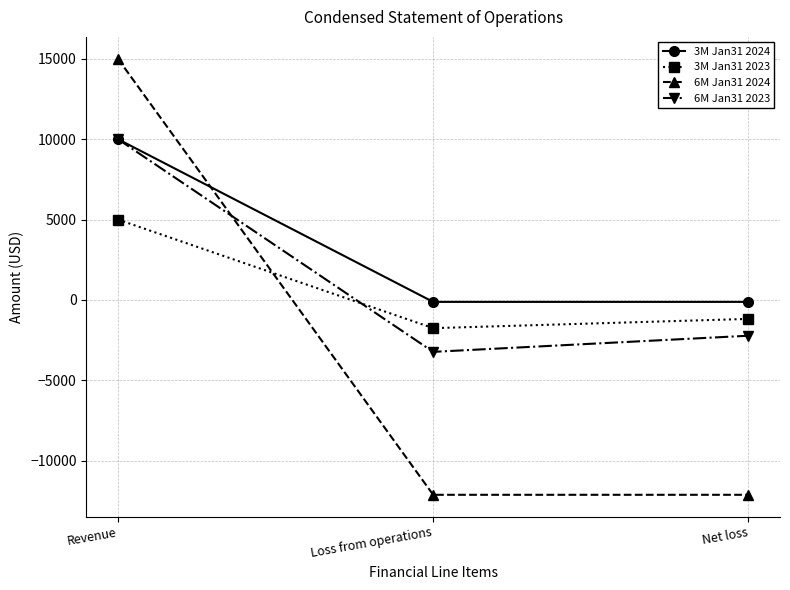

True or false: 6M Jan31 2023 has a value of -3226 at Loss from operations.

True